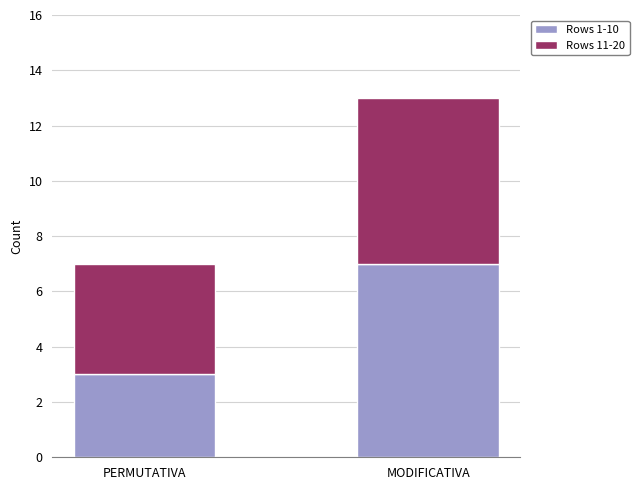

What is the highest value of the Rows 1-10 series?

7